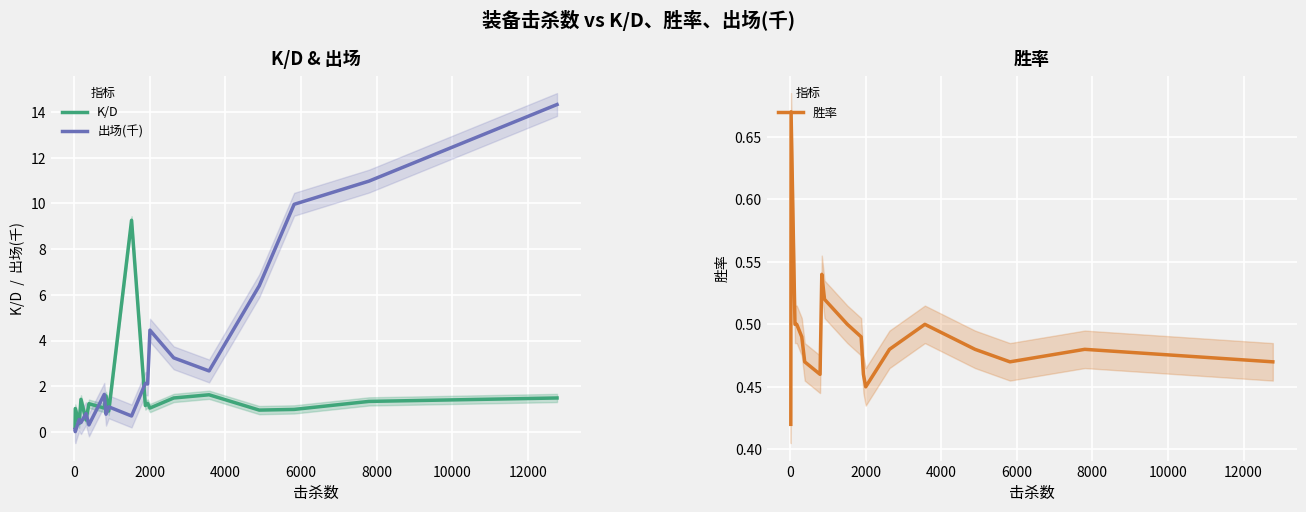

Which series has the largest total across all categories?

出场(千)